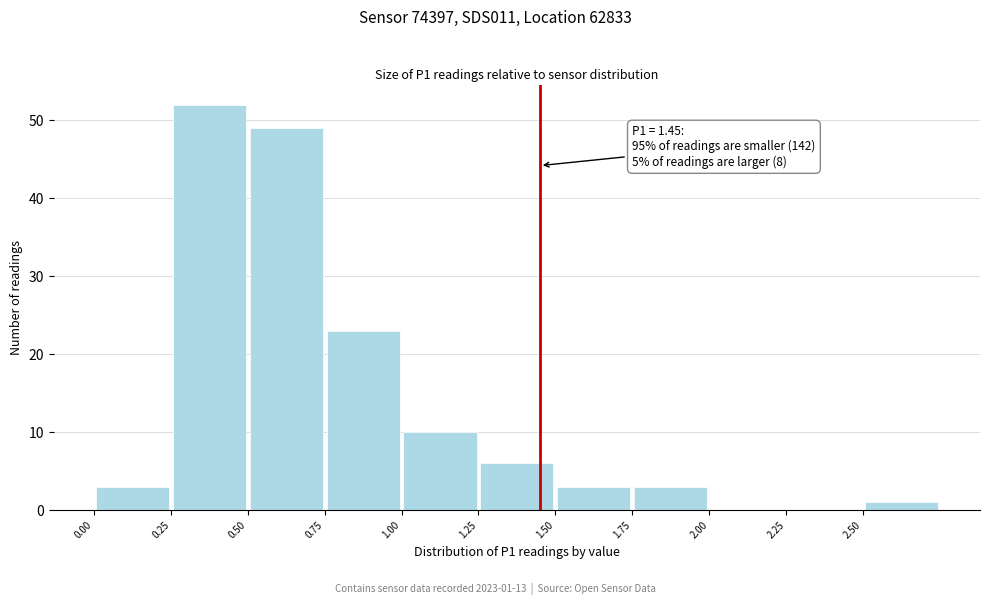

Which range on the x-axis has the tallest bar?

0.25 to 0.50